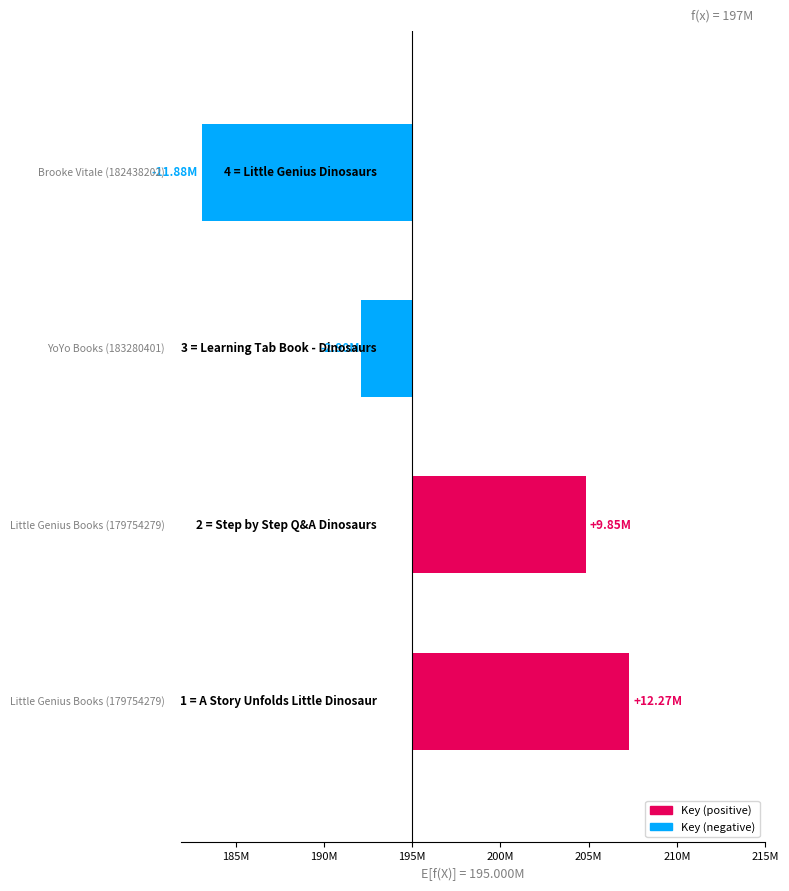

How many negative values are there?

2